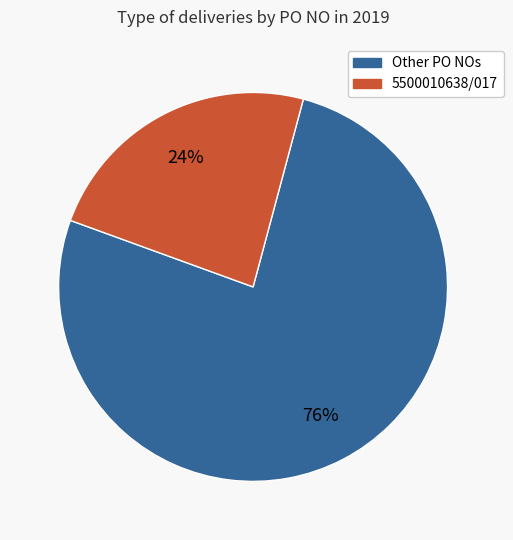

Does any single category account for the majority?

Yes